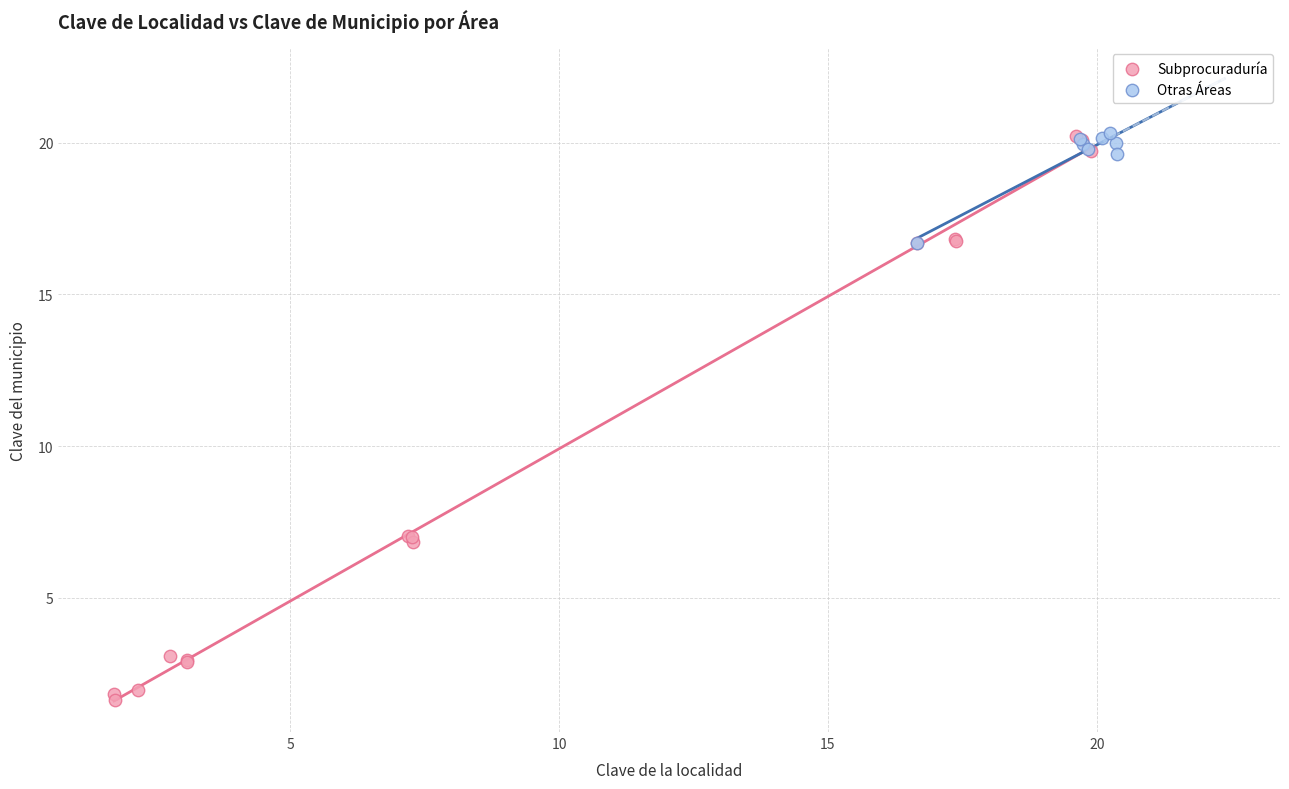

Which series has the largest Y range (max minus min)?

Subprocuraduría